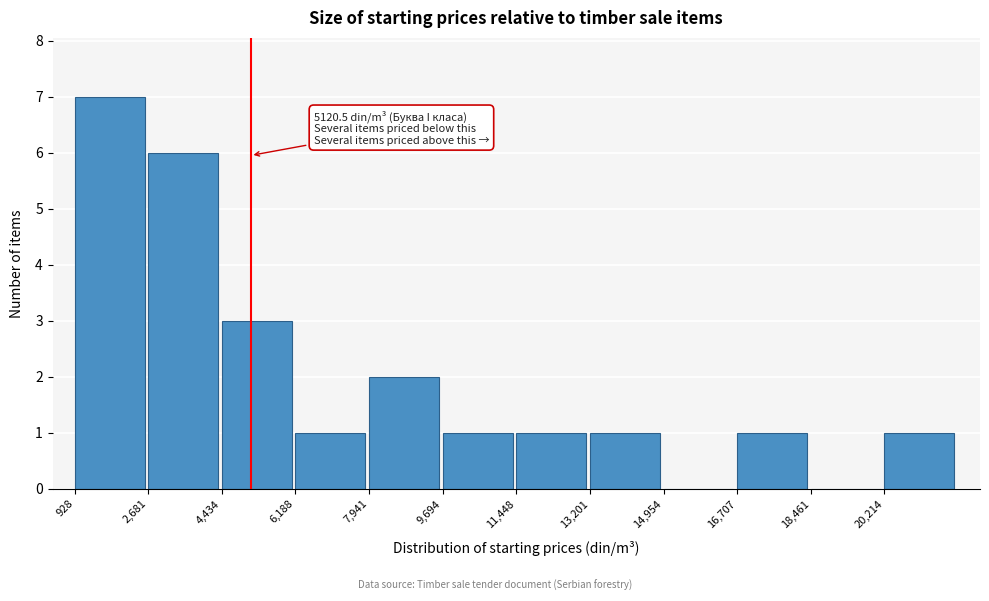

Over which range of the x-axis is the bar tallest?

1000 to 2600